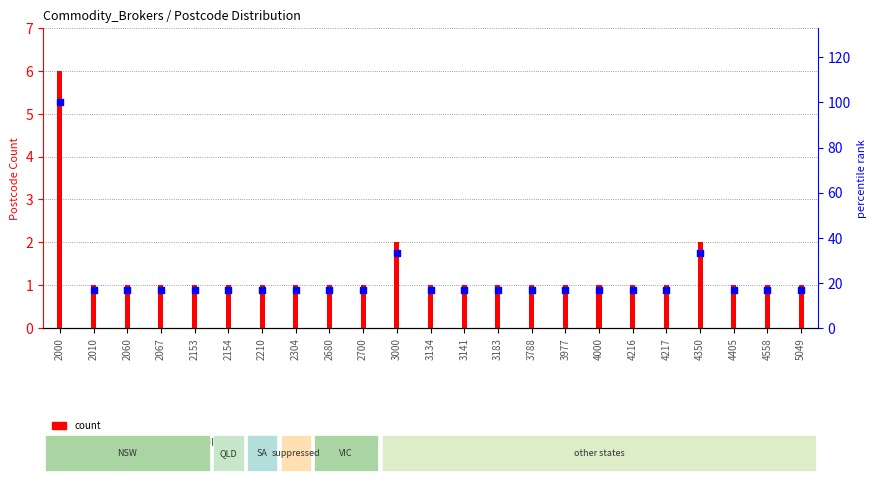

What is the total value across all series at 4217?

17.7